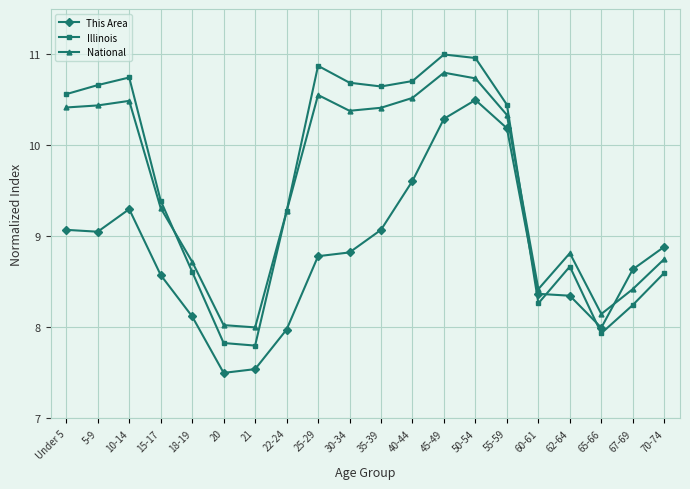

Where does the National series first go above 10?

Under 5